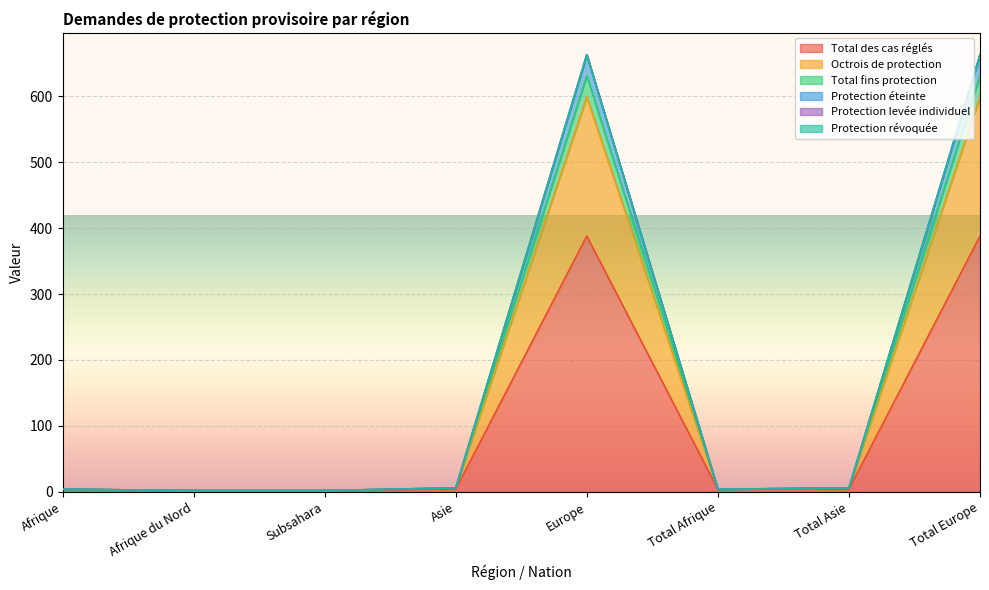

How many categories are shown in the chart?

8